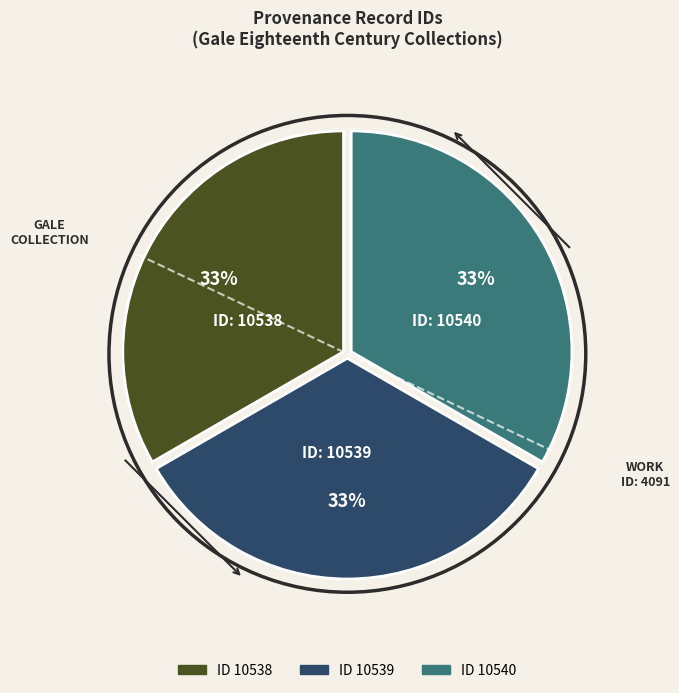

To the nearest percent, what is the average slice percentage?

33%